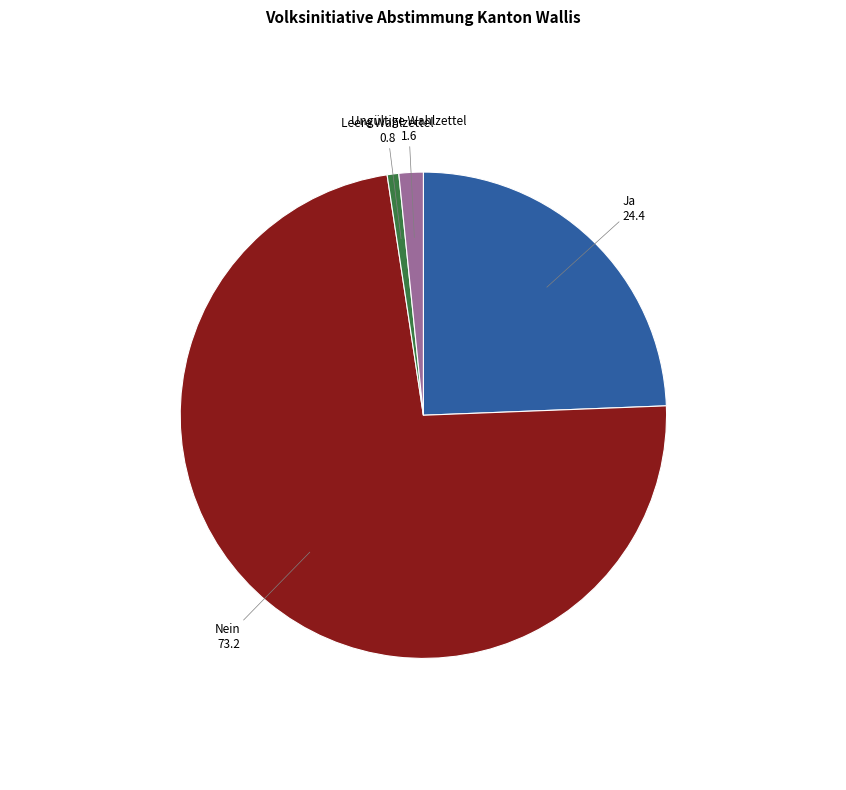

Combined, do Ungültige Wahlzettel and Ja account for over 50%?

No